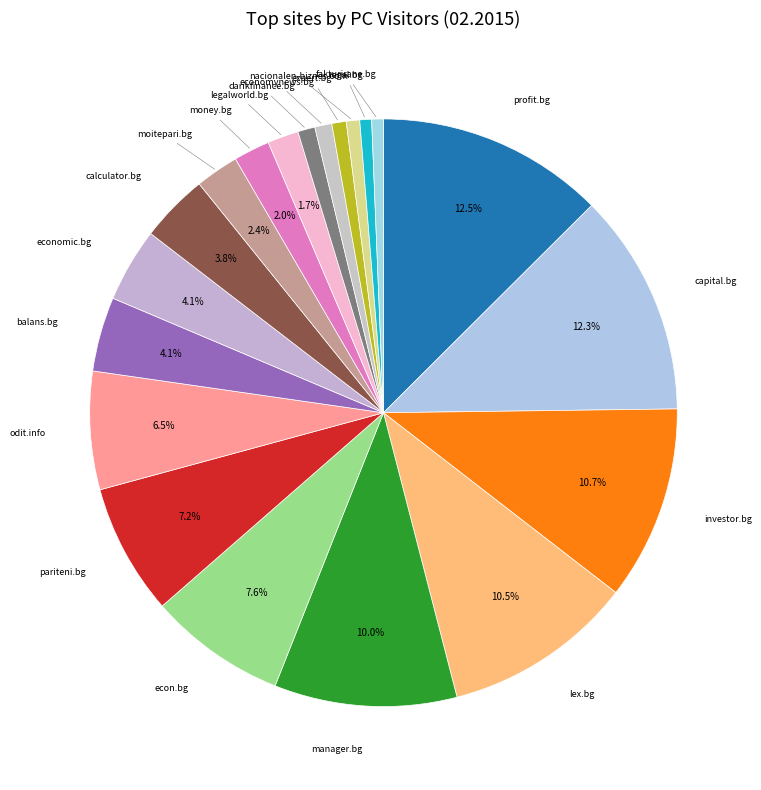

Count the number of slices in the pie.

20